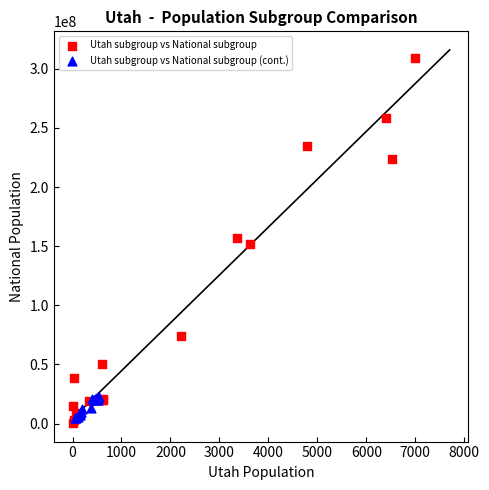

Which series contains the highest Y value?

Utah subgroup vs National subgroup